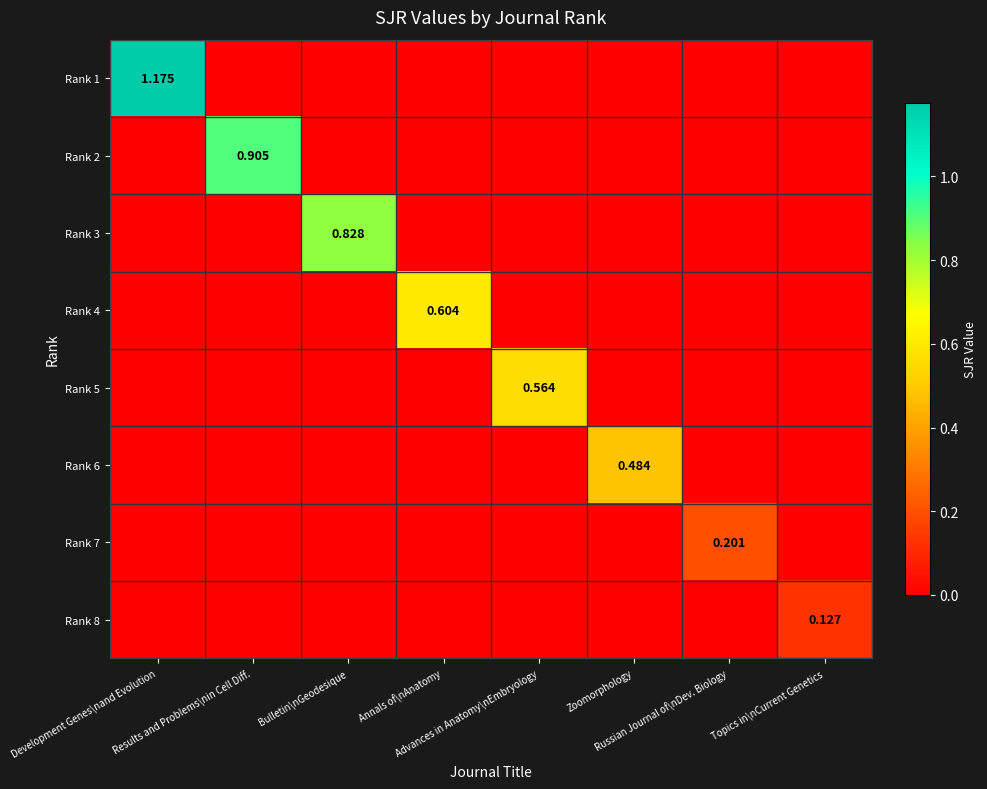

What is the average value of the Rank 1 series?

0.1